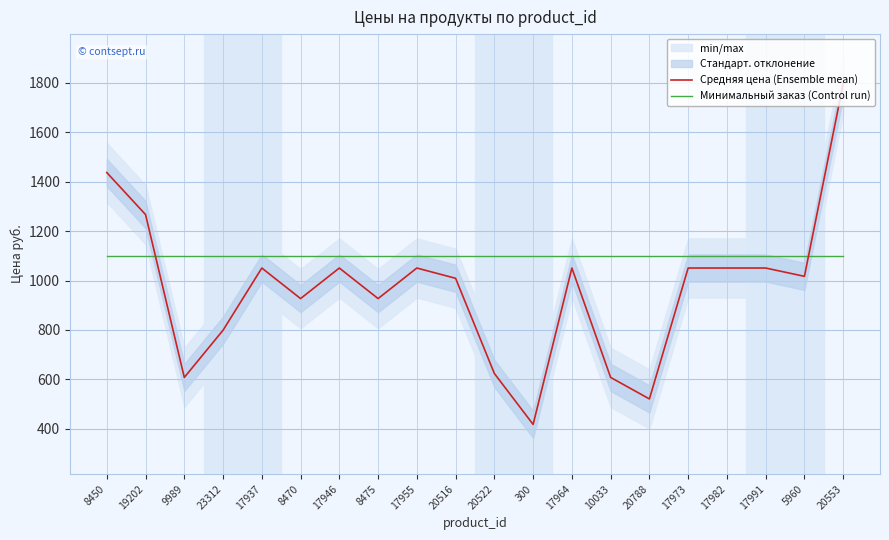

What is the approximate value of Средняя цена (Ensemble mean) at 20516?

1009.0